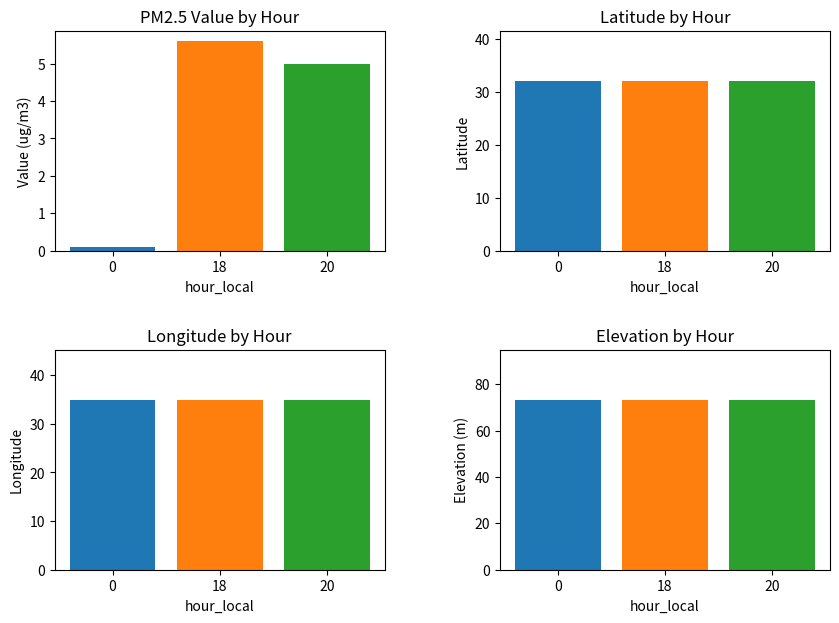

Read the Longitude value at 18.

34.8